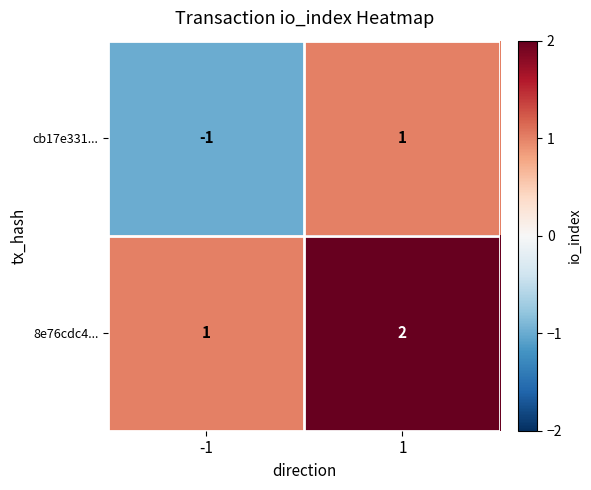

Which series has the largest range (max minus min)?

cb17e331...